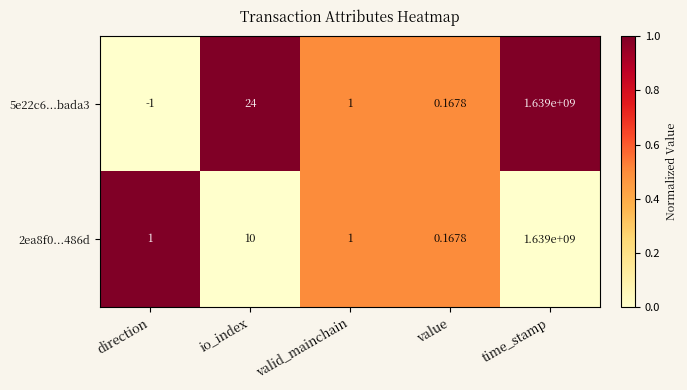

At which label does 5e22c6...bada3 reach its peak?

time_stamp